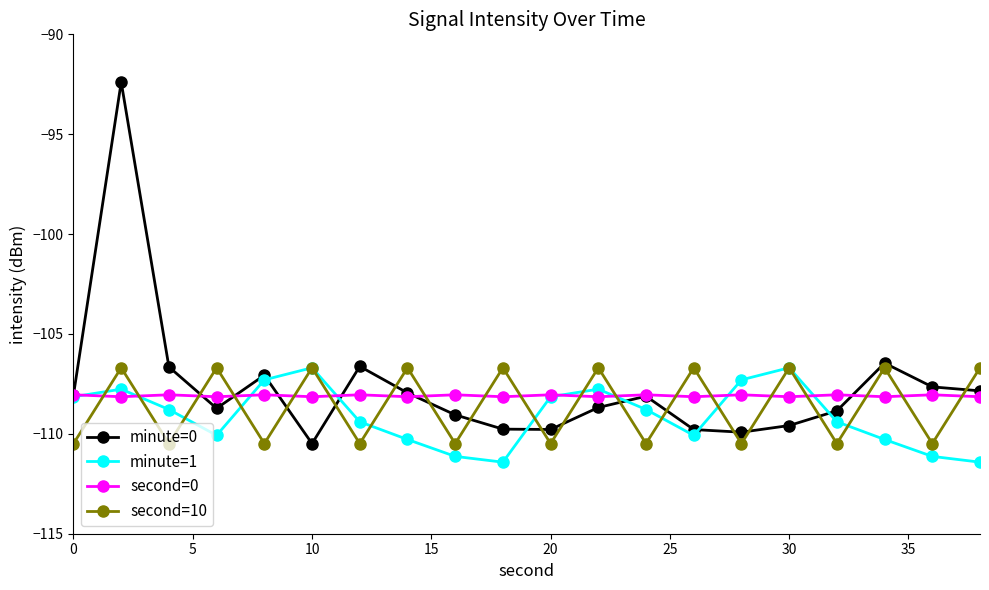

What is the maximum value for second=10?

-106.7